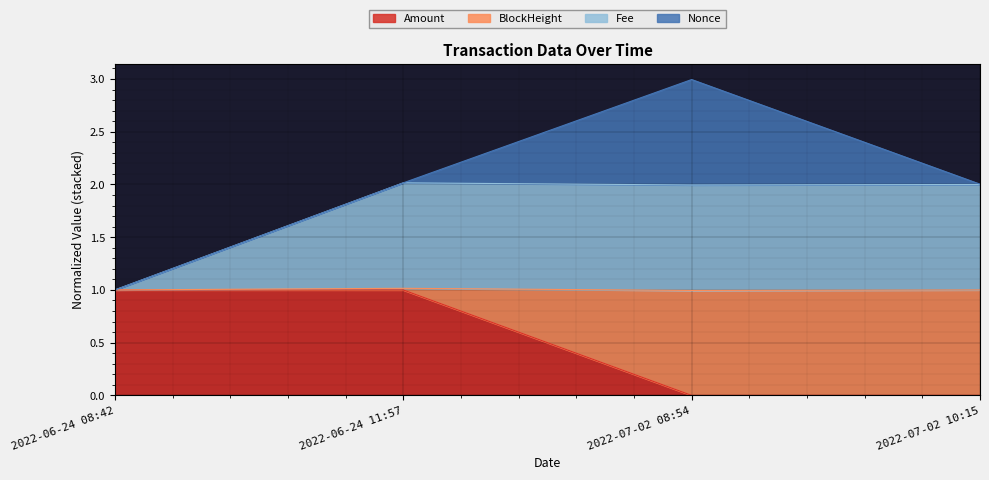

How many categories are shown in the chart?

4